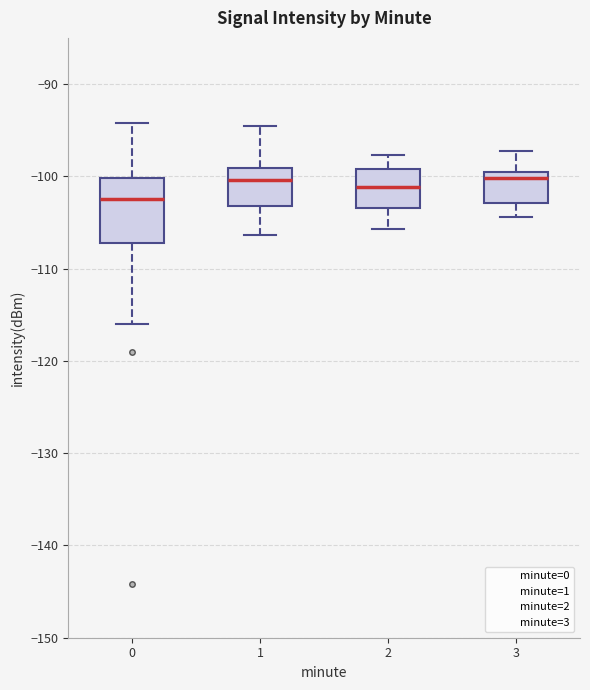

Reading left to right, read every box against the y-axis: the position of its median line, the range the box covers, and the ends of its whiskers. The values are not printed on the chart, so give them approximately, as read against the axis.

0: median -102, box -107 to -100, whiskers -116 to -94
1: median -100, box -103 to -99, whiskers -106 to -95
2: median -101, box -103 to -99, whiskers -106 to -98
3: median -100 (just below the box's upper edge), box -103 to -100, whiskers -104 to -97